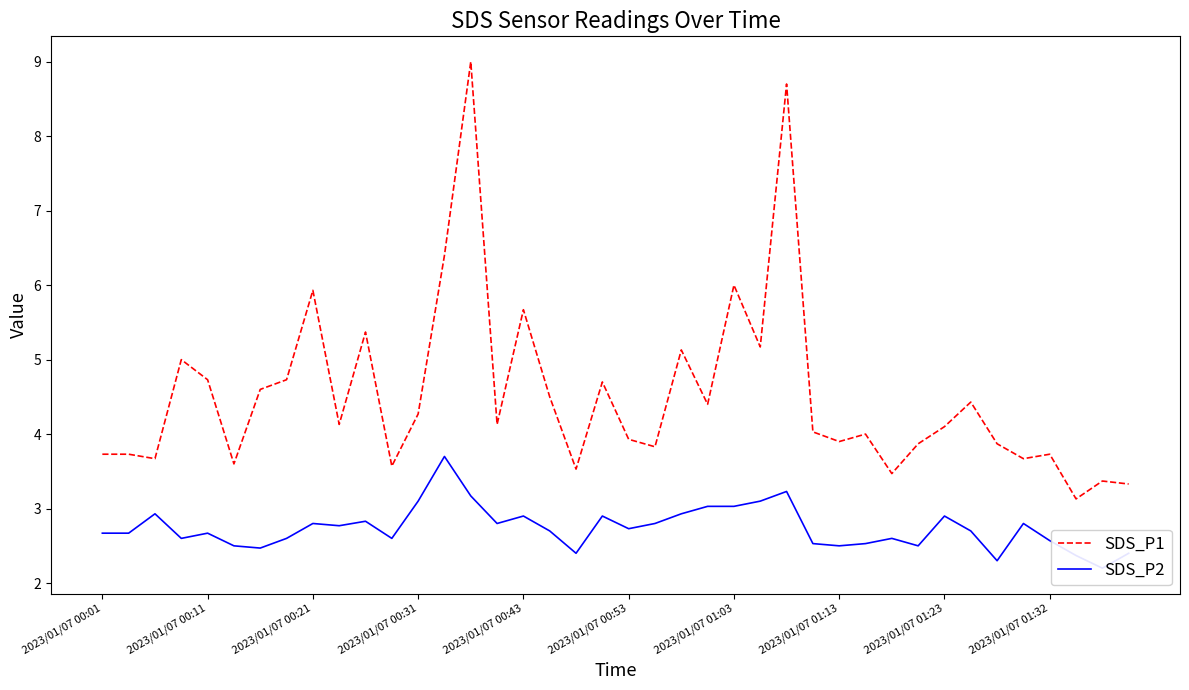

Which series has the largest total across all categories?

SDS_P1